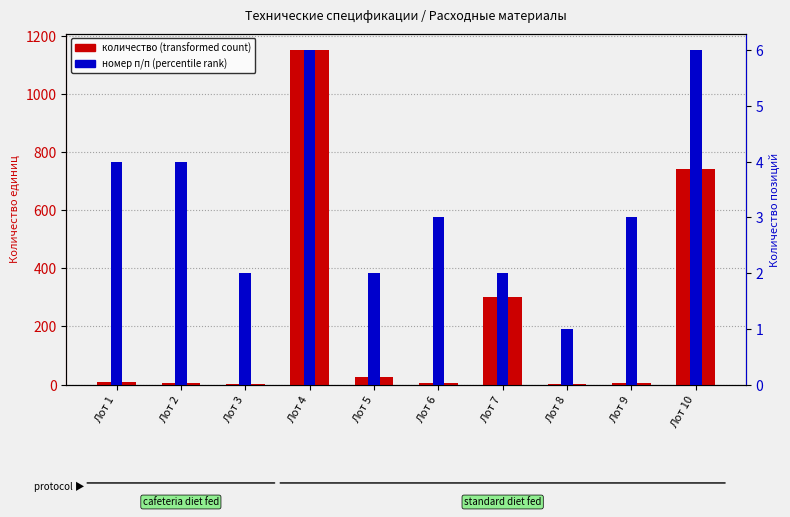

What is the average value of the количество (transformed count) series?

225